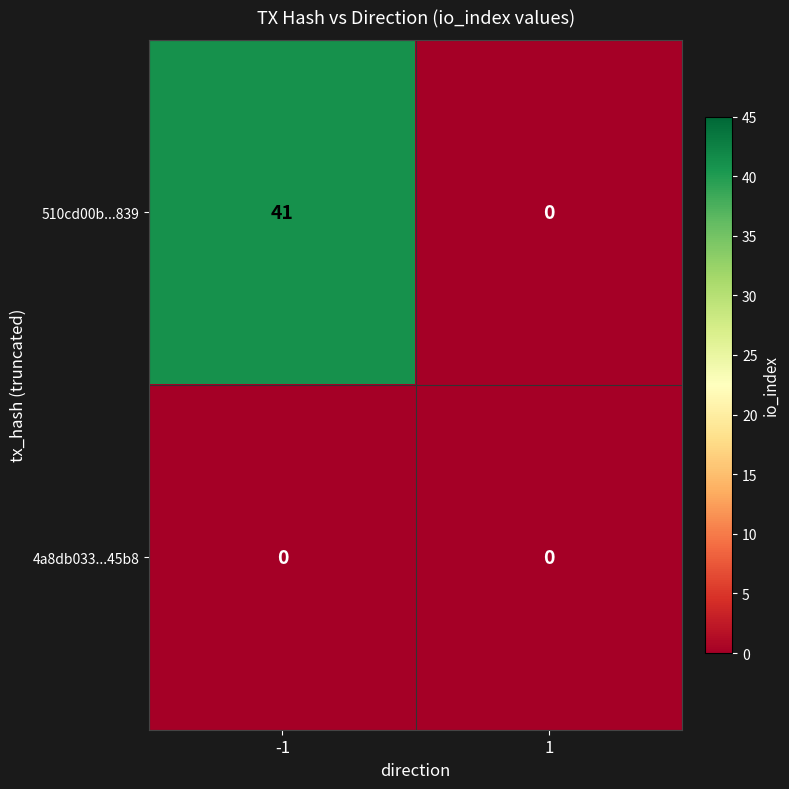

Which series has the largest total across all categories?

510cd00b...839